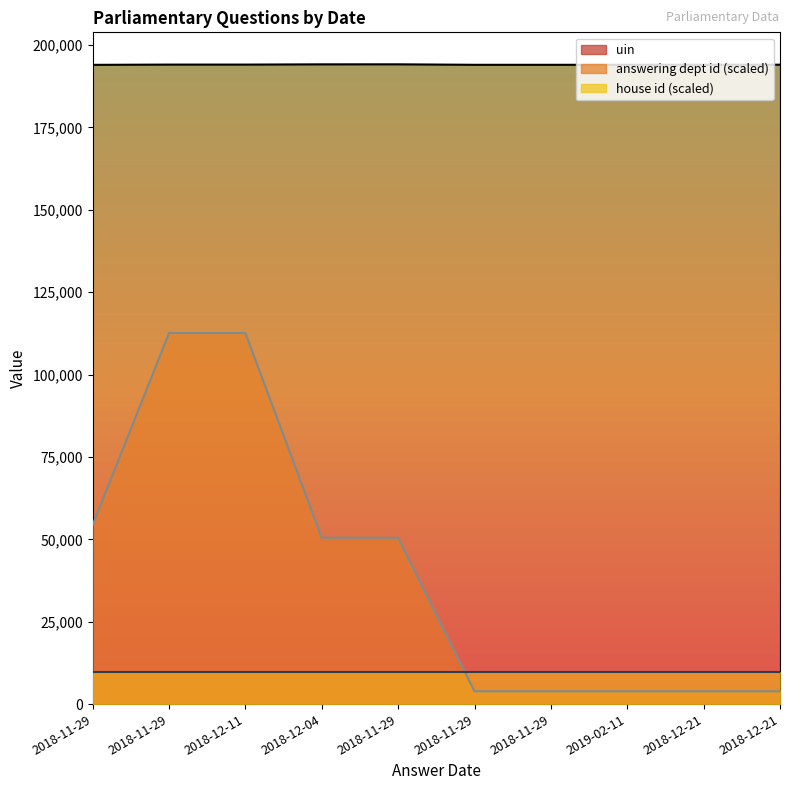

What is the label of the 4th point from the right?

2018-11-29